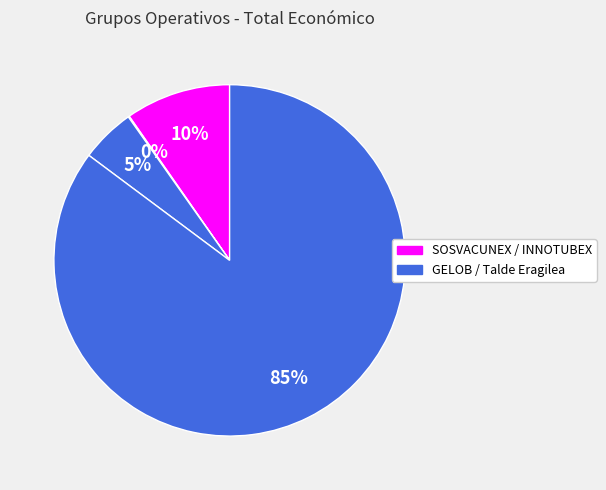

Which slice is the largest?

Talde Eragilea